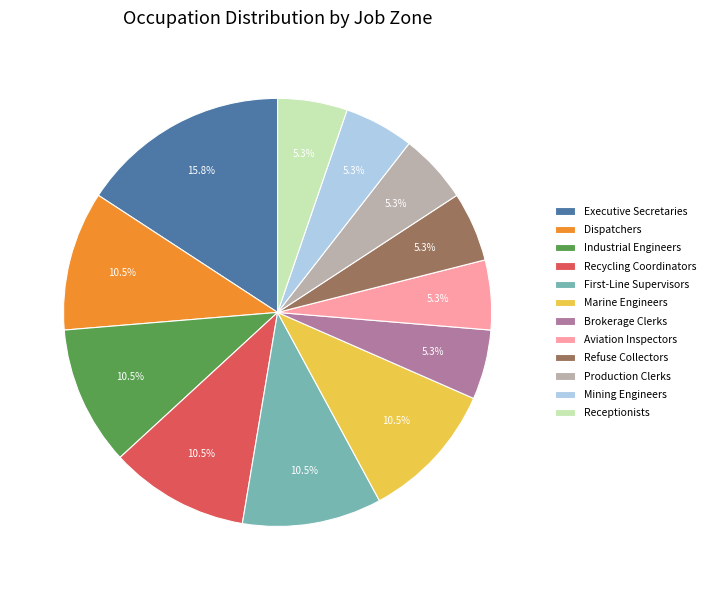

Combined, what portion of the pie is Marine Engineers and Refuse Collectors?

15.8%